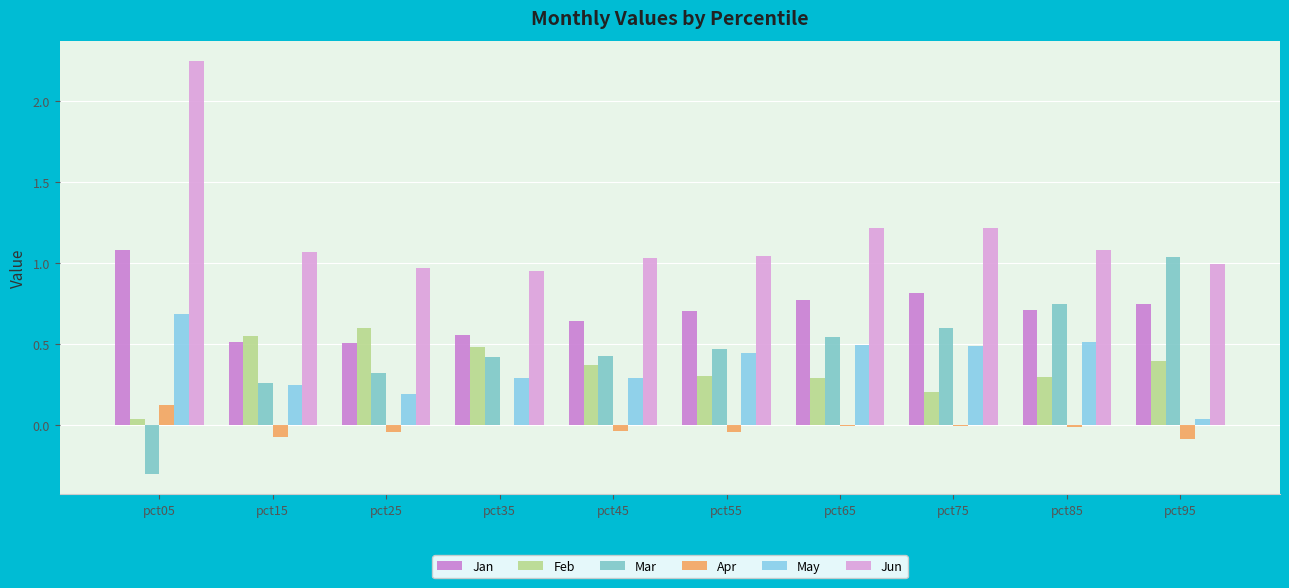

Are the bars horizontal?

No